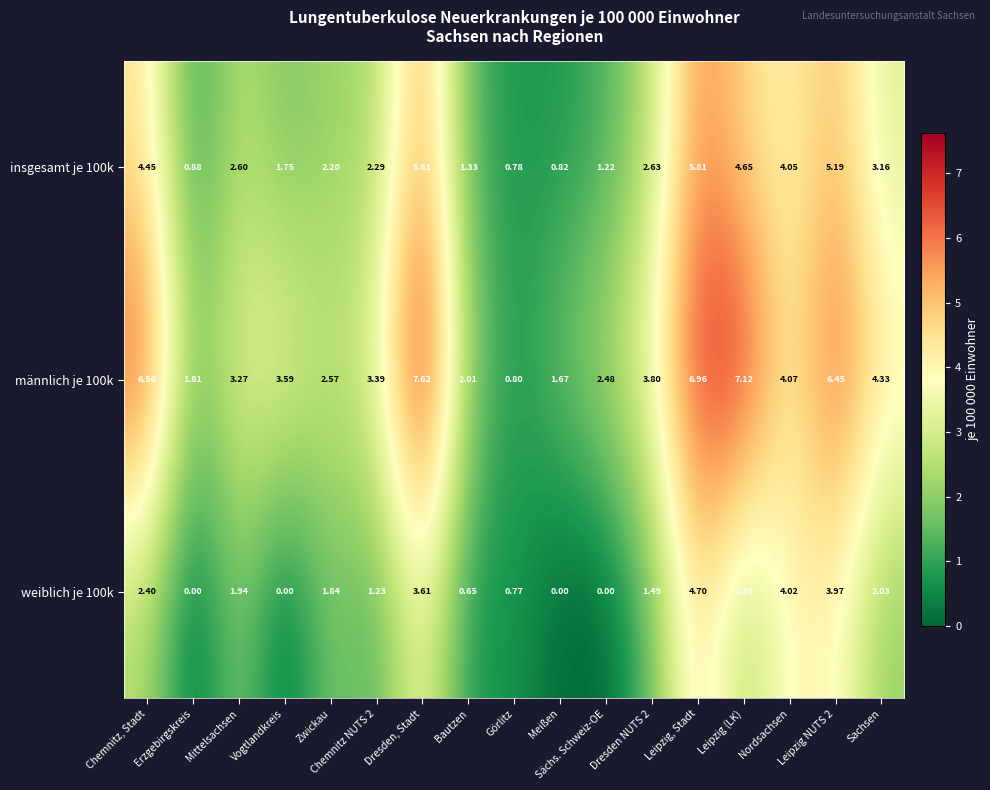

Which series has the largest range (max minus min)?

männlich je 100k